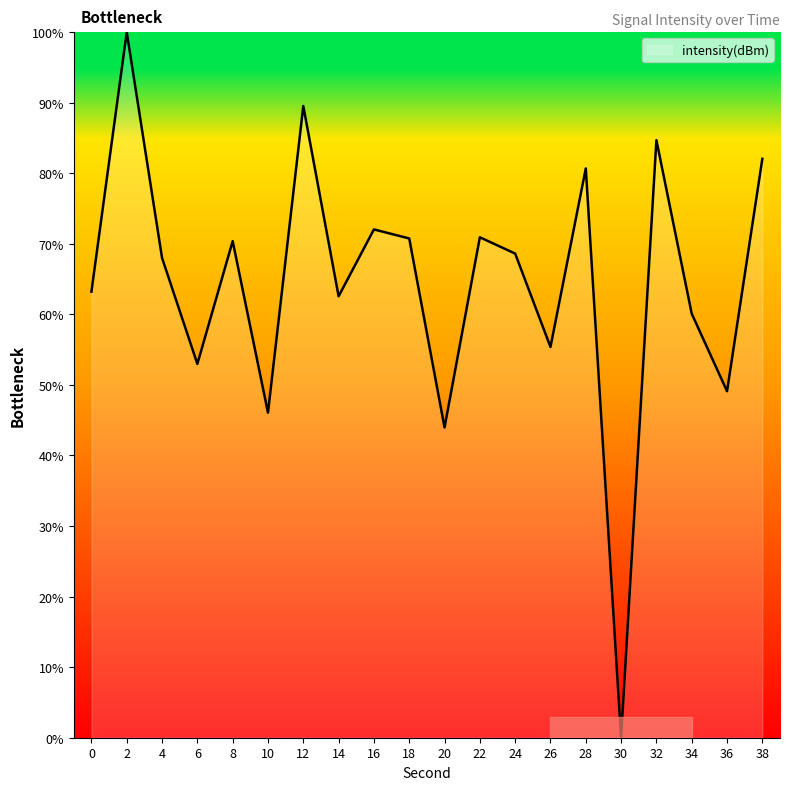

True or false: the data shows 21.2 at 34.

False